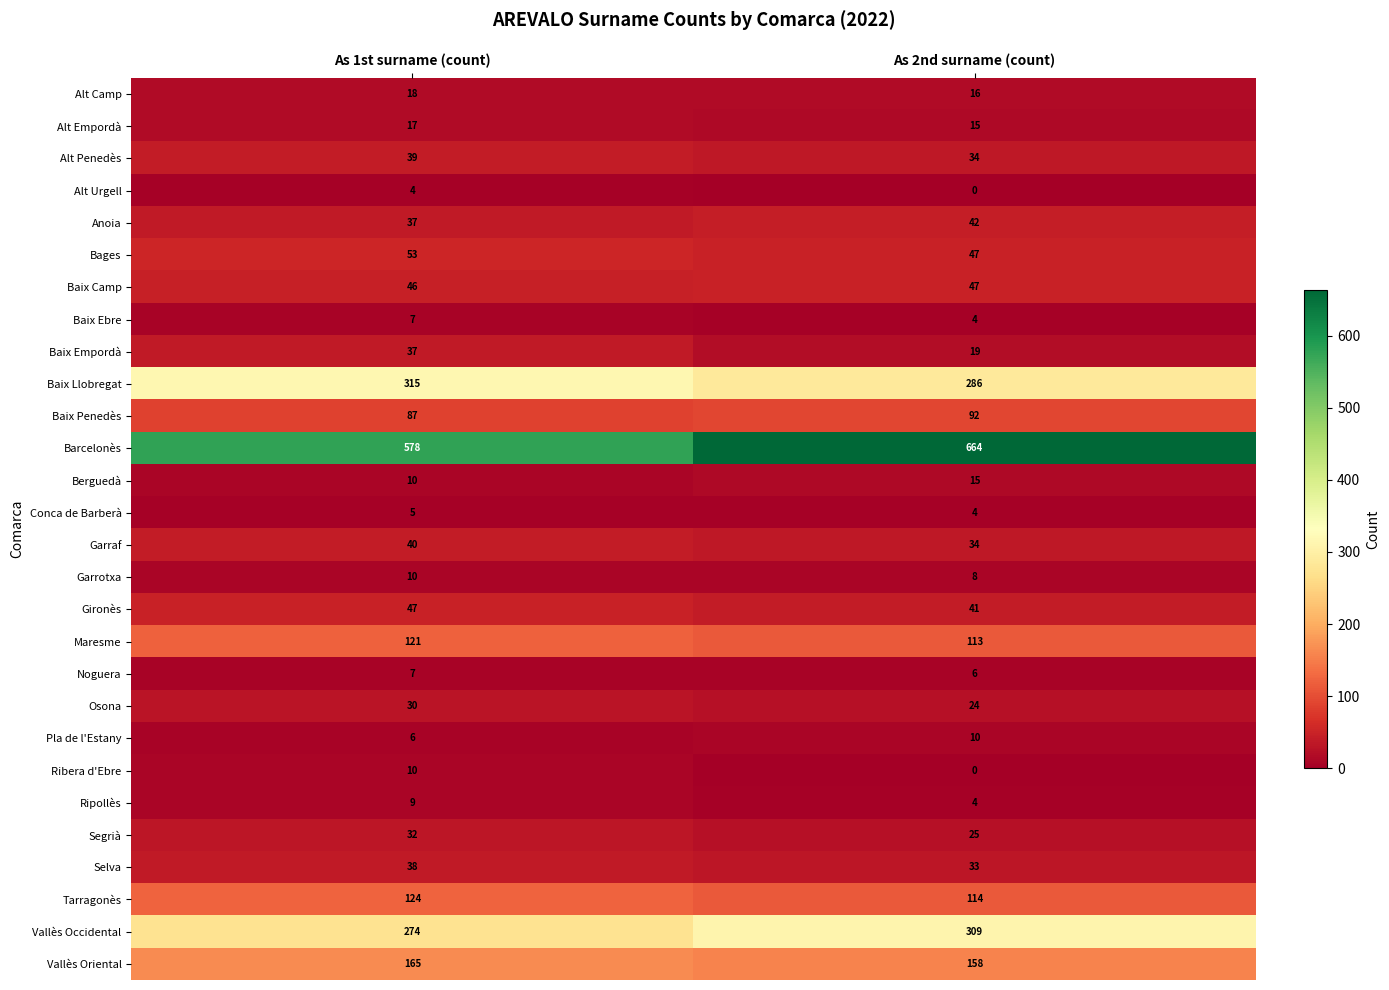

At which category does the chart reach its minimum across all series?

As 2nd surname (count)